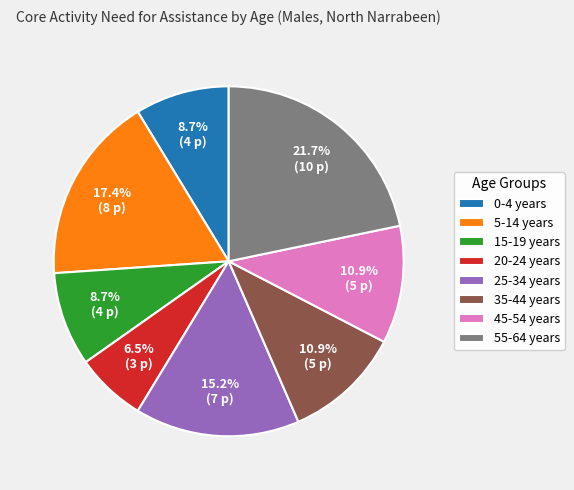

Which category has the smallest portion of the pie?

20-24 years